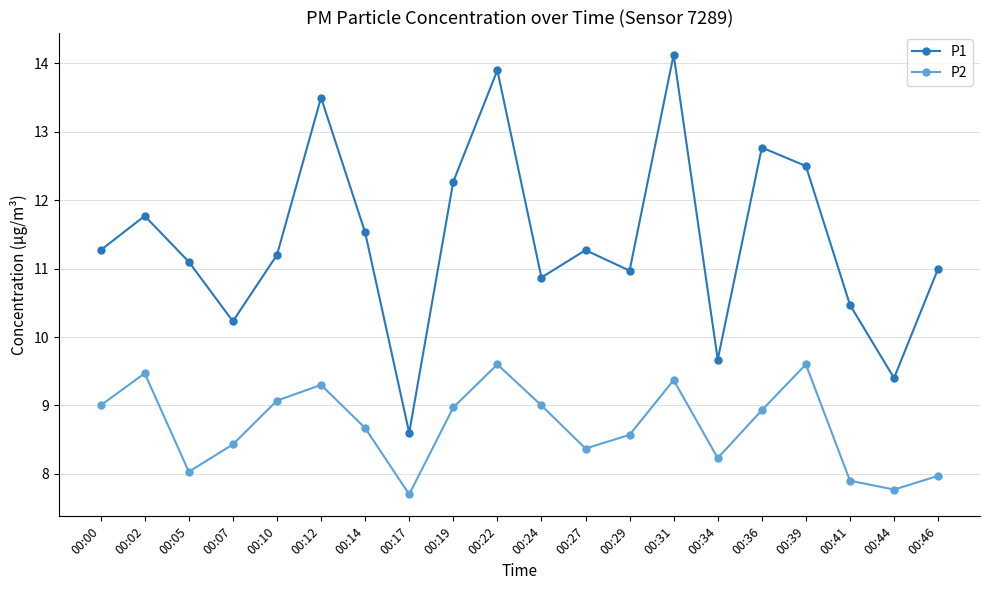

What is the maximum value for P1?

14.1